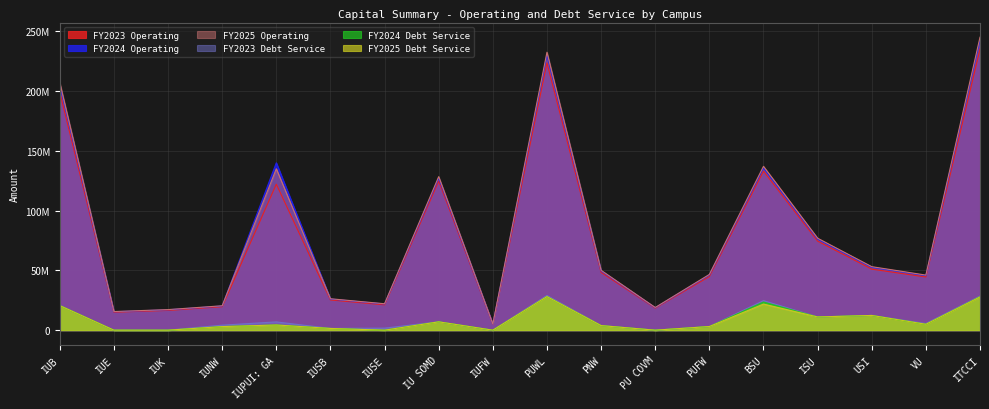

What is the value of the FY2025 Operating point at the 16th from the left?

53122179.6